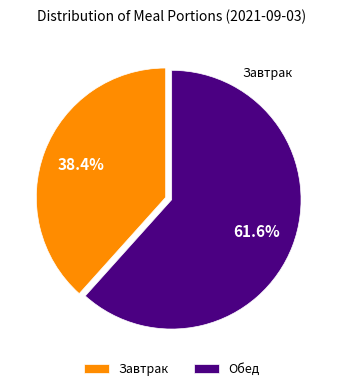

Which has a higher value, Обед or Завтрак?

Обед